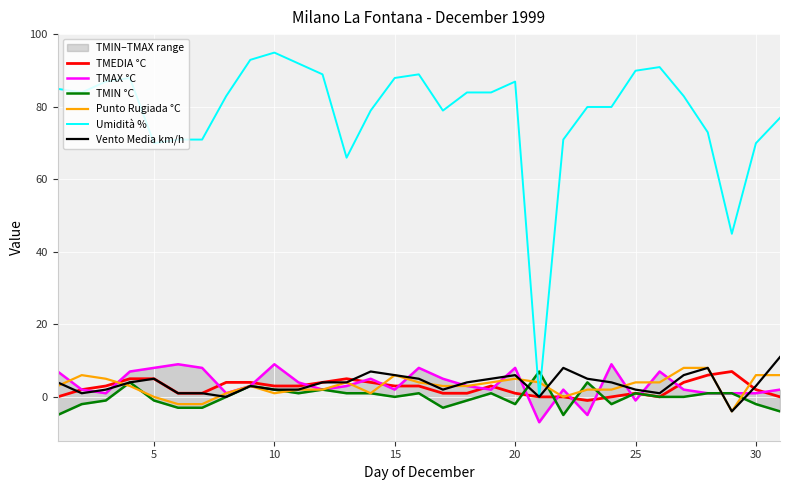

Which series ends up on top after the final intersection of TMAX °C and TMIN °C?

TMAX °C